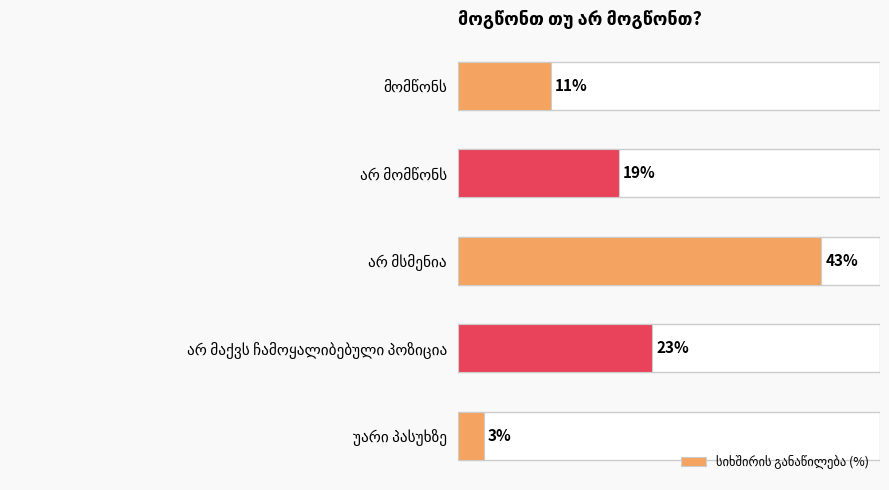

Are the bars horizontal?

Yes